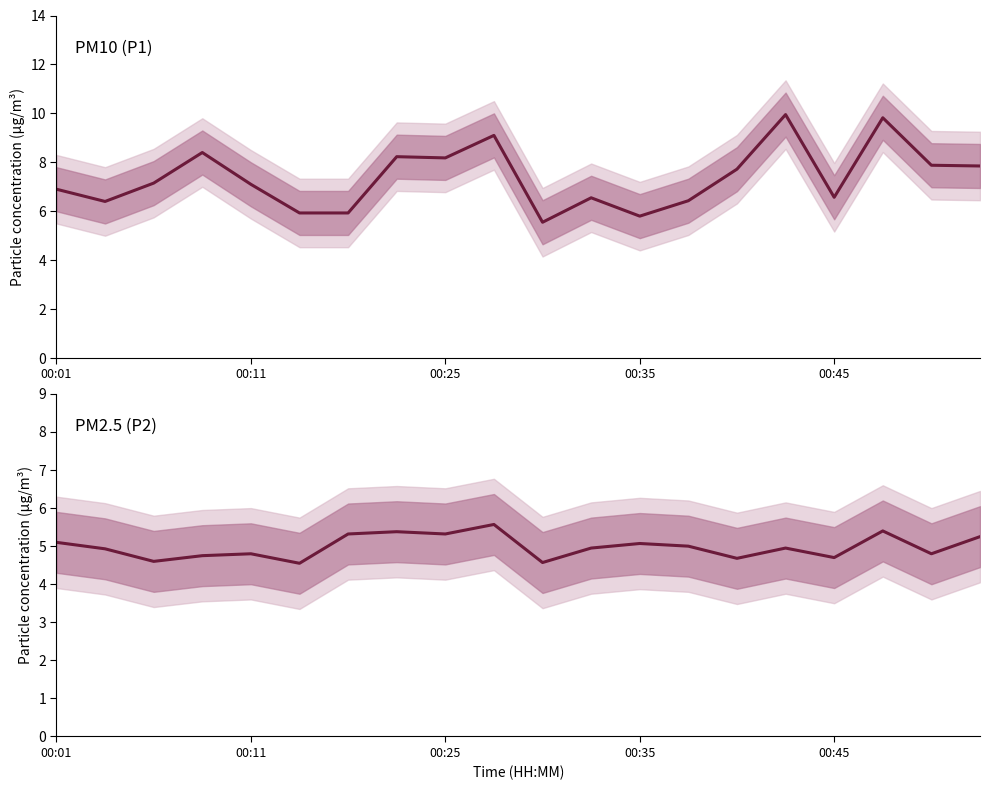

Which series has the largest range (max minus min)?

P1